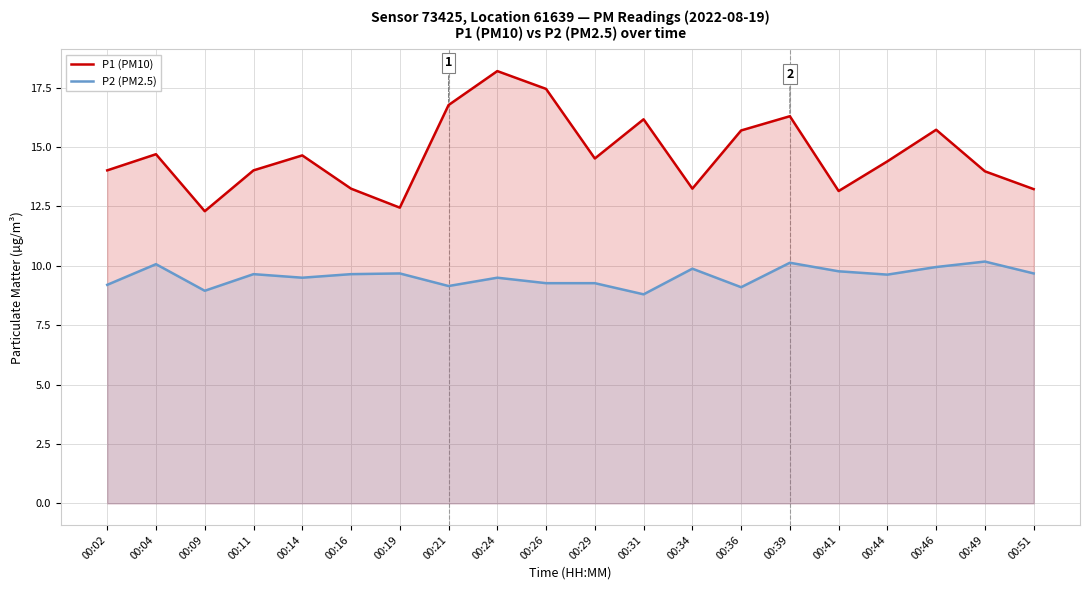

True or false: P1 (PM10) and P2 (PM2.5) cross at least once.

False